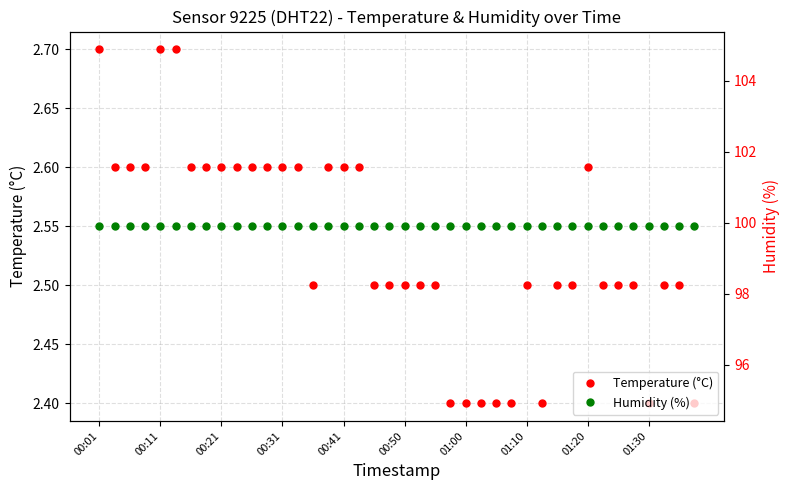

How many lines are shown in the chart?

2